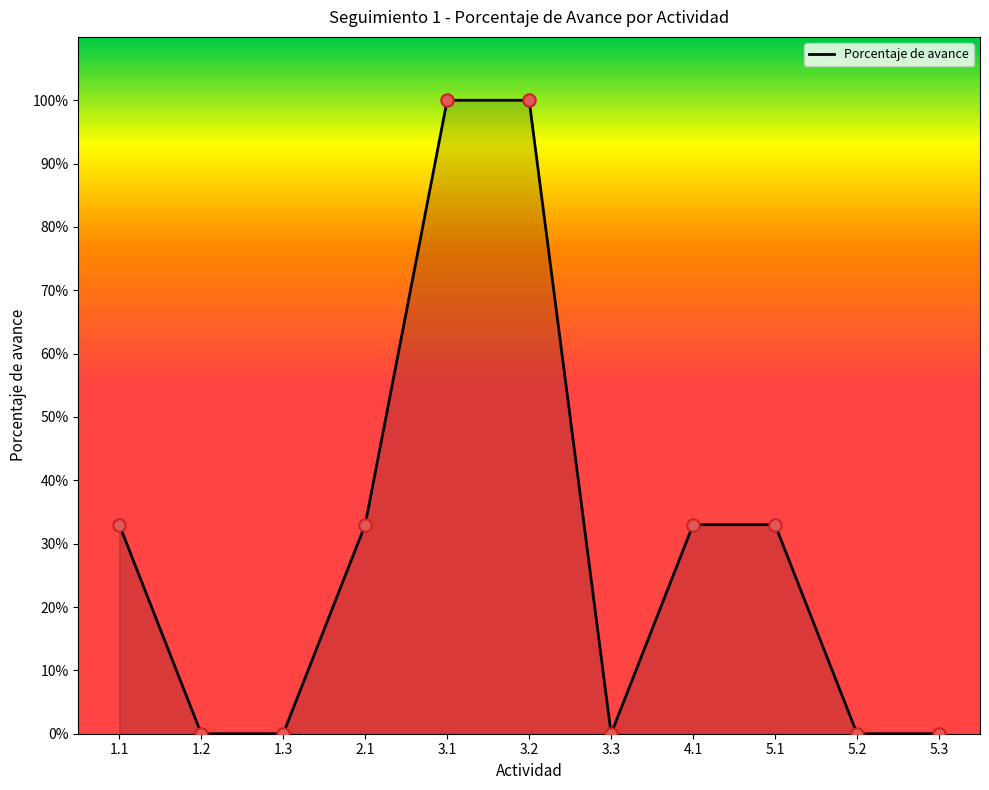

Between 3.1 and 3.3, which is larger?

3.1